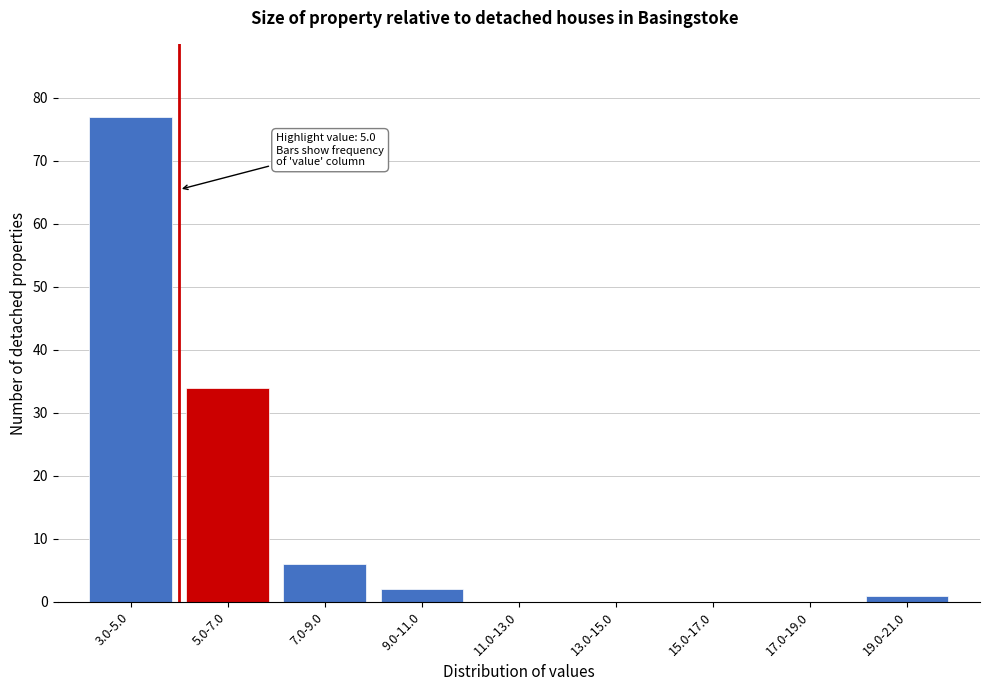

Reading right to left, what are all the values shown in this chart?

19.0-21.0=1	17.0-19.0=0	15.0-17.0=0	13.0-15.0=0	11.0-13.0=0	9.0-11.0=2	7.0-9.0=6	5.0-7.0=34	3.0-5.0=77